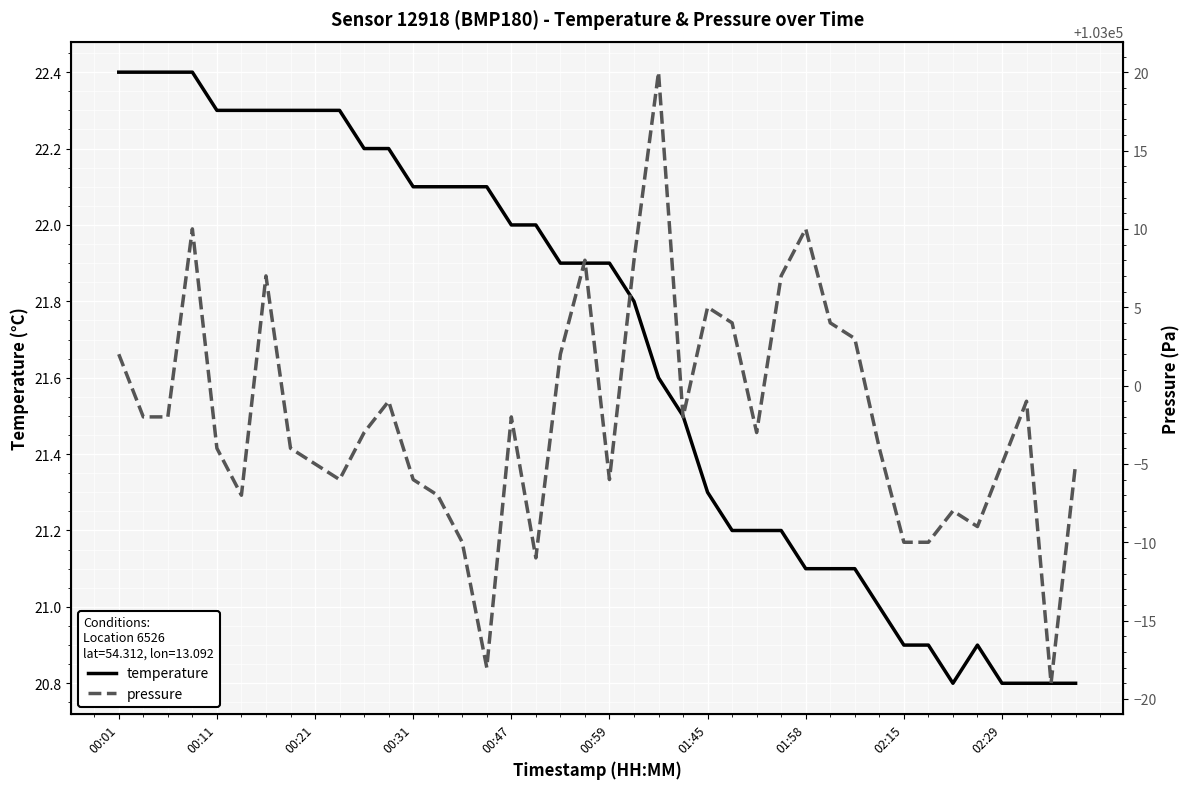

At how many categories does at least one series exceed 69434?

40